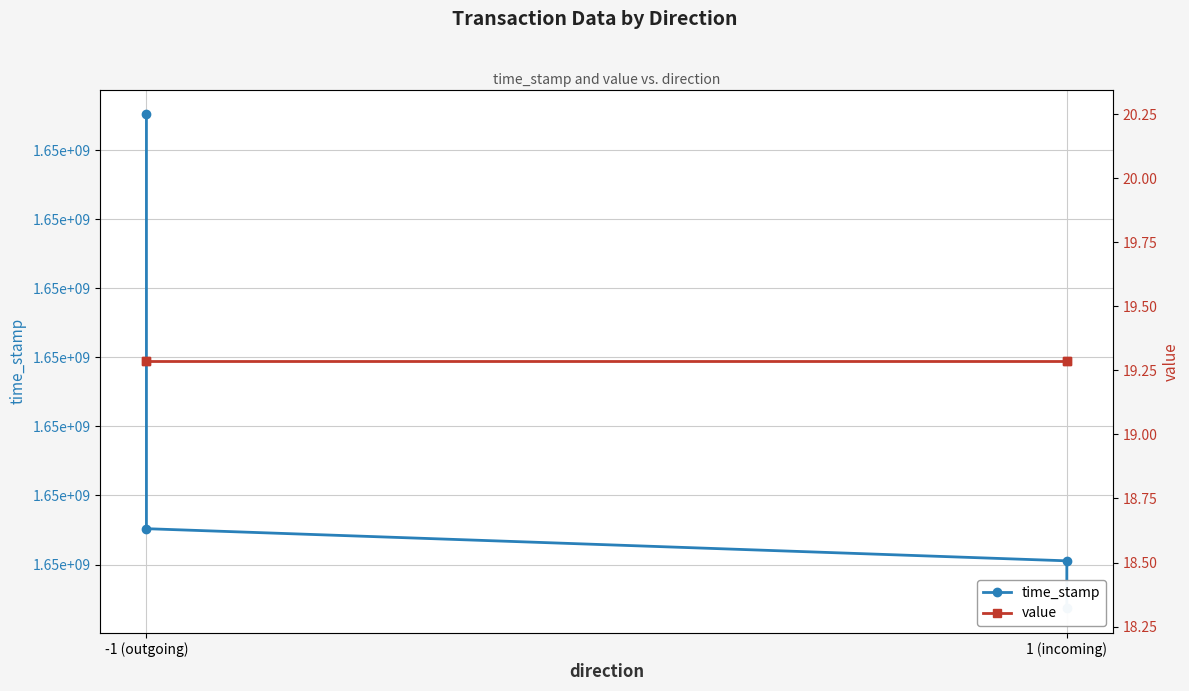

How many series are shown in this chart?

2